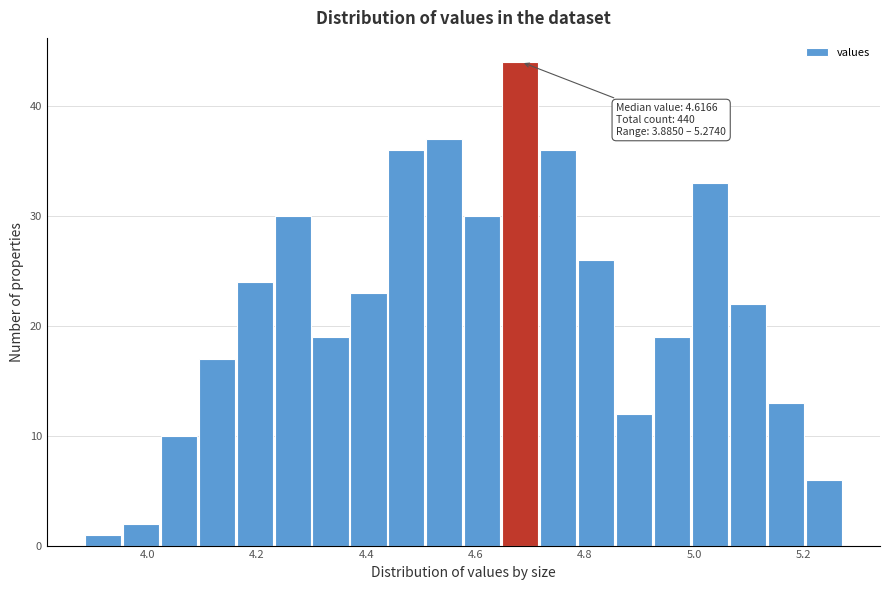

Read against the x-axis, roughly where is the centre of the tallest bar?

4.68